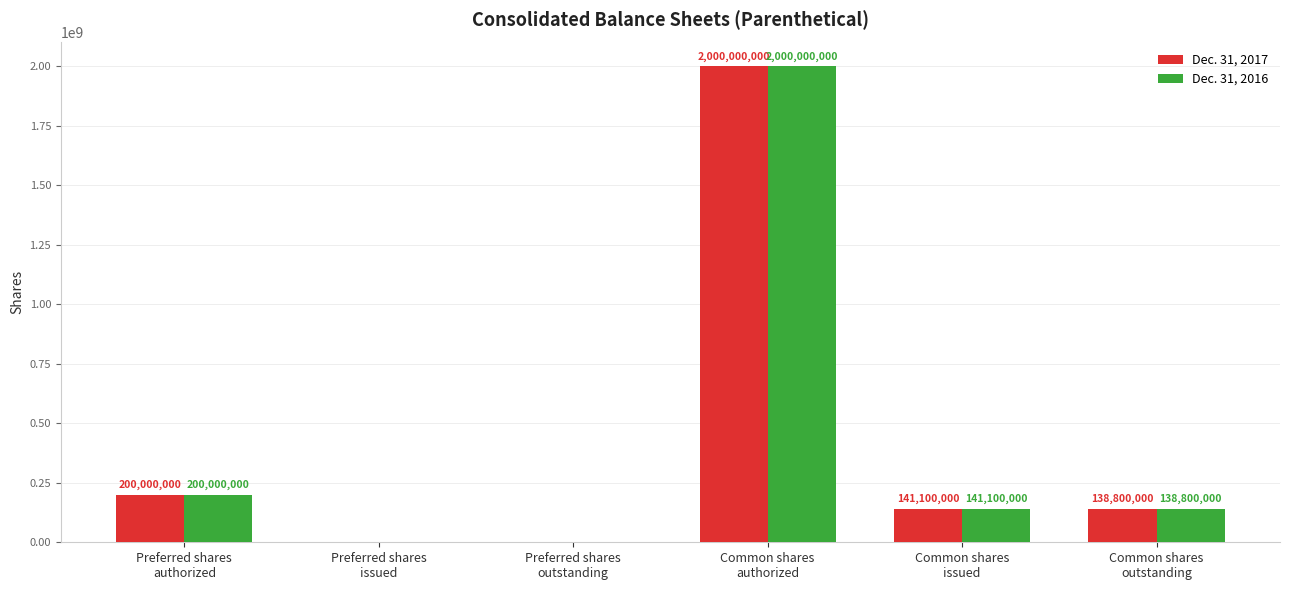

How many values in Dec. 31, 2016 are above zero?

4